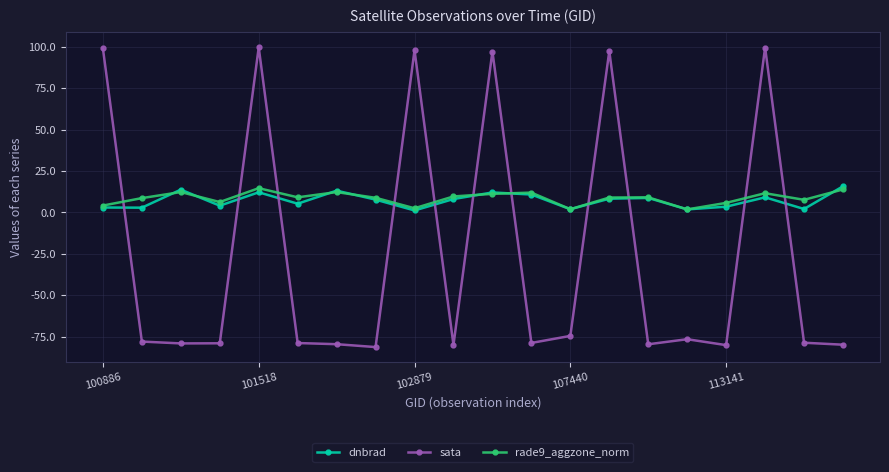

What is the value of the rade9_aggzone_norm point at the 19th from the left?

7.6